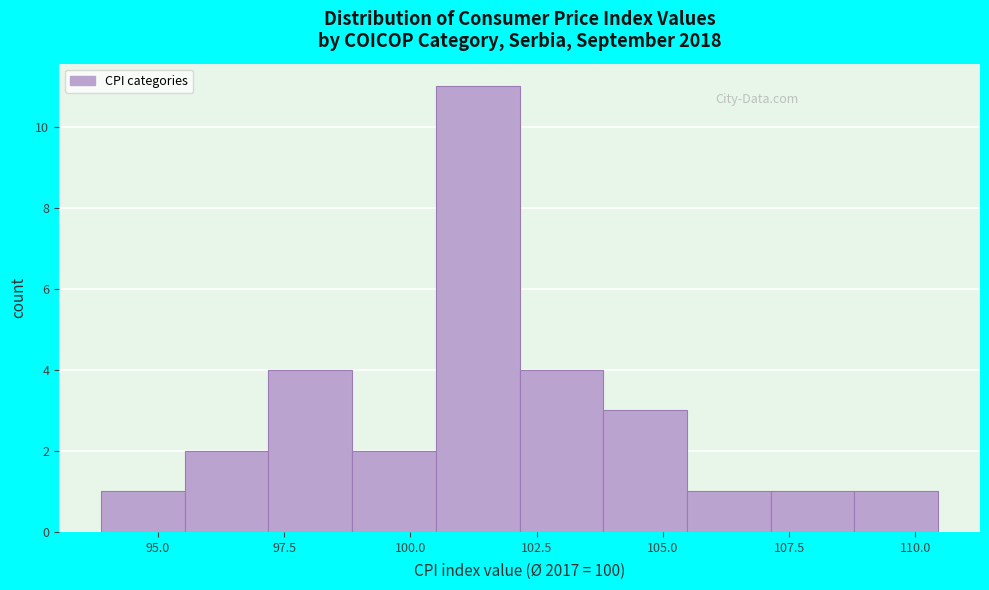

Around what value on the x-axis is the tallest bar? Give the approximate position of its centre, as read against the axis.

101.5